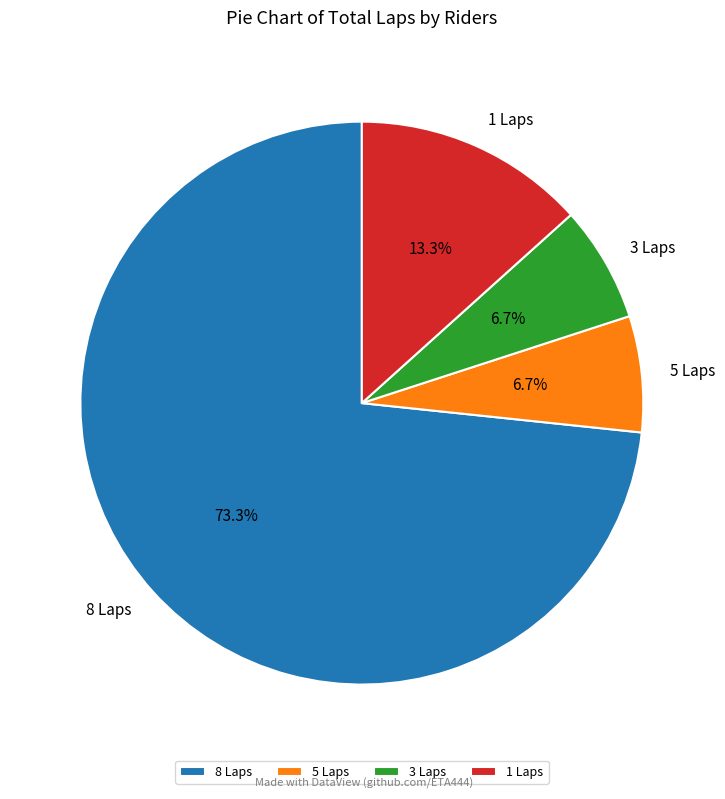

Does any single category account for the majority?

Yes